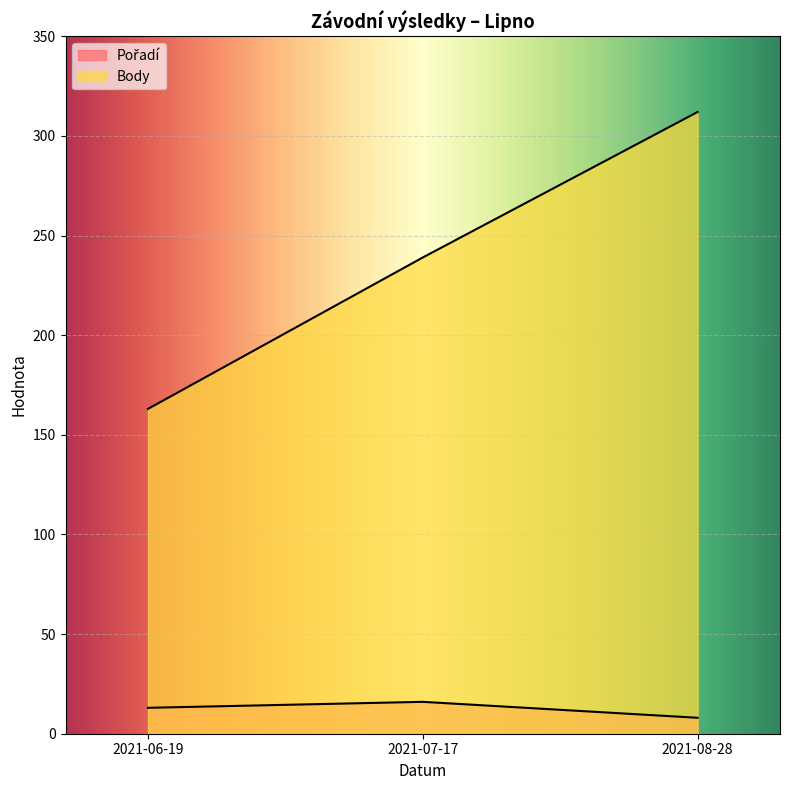

What is the sum of all Pořadí values?

37